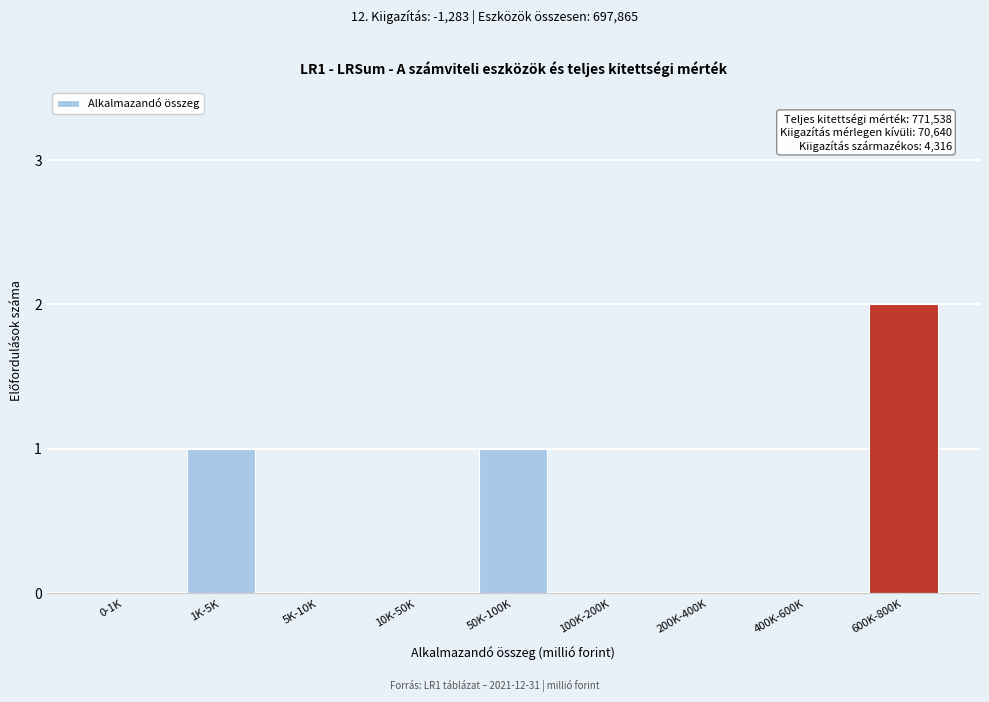

Reading right to left, extract all data points from this chart.

600K-800K=2	400K-600K=0	200K-400K=0	100K-200K=0	50K-100K=1	10K-50K=0	5K-10K=0	1K-5K=1	0-1K=0